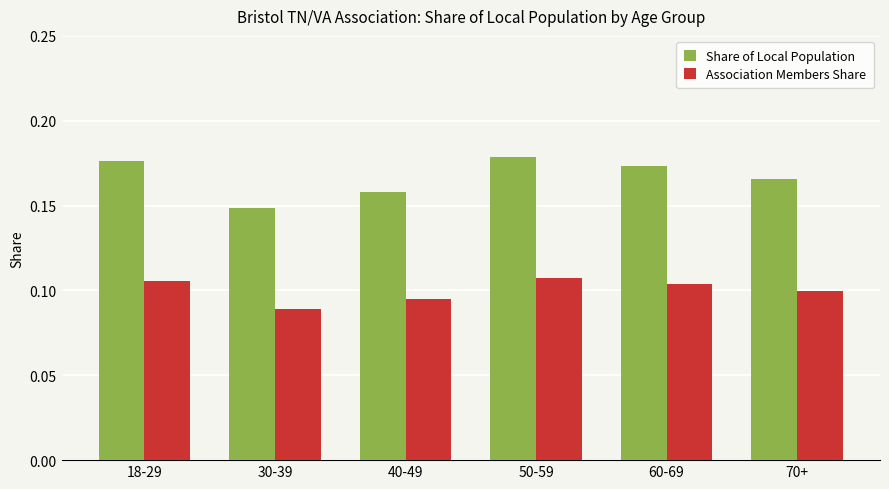

Which category has the lowest value in the Association Members Share series?

30-39